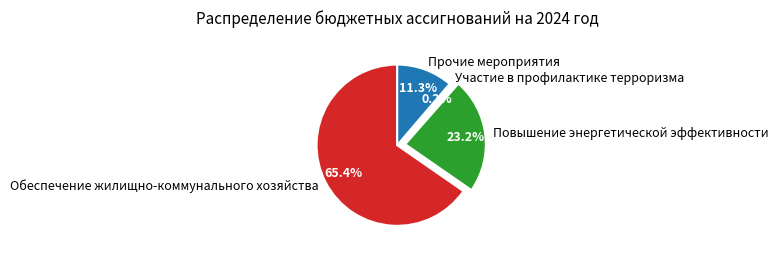

Between Повышение энергетической эффективности and Обеспечение жилищно-коммунального хозяйства, which is larger?

Обеспечение жилищно-коммунального хозяйства